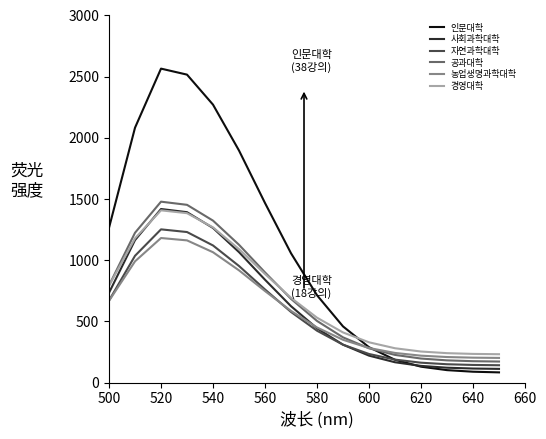

Count the number of data series in this chart.

6